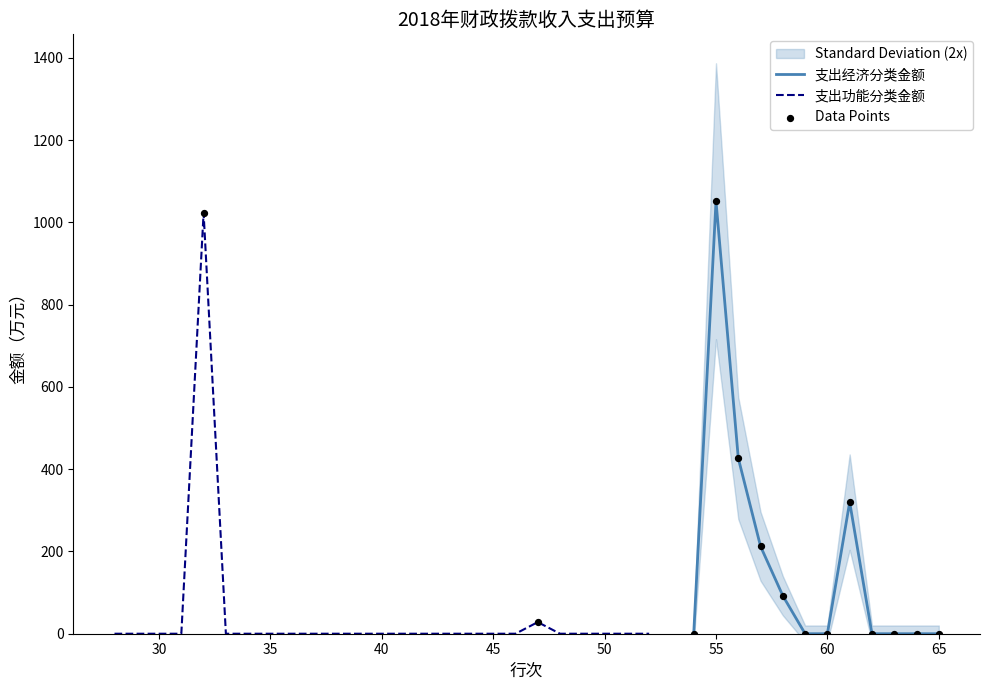

What is the maximum value for 支出经济分类金额?

1051.6